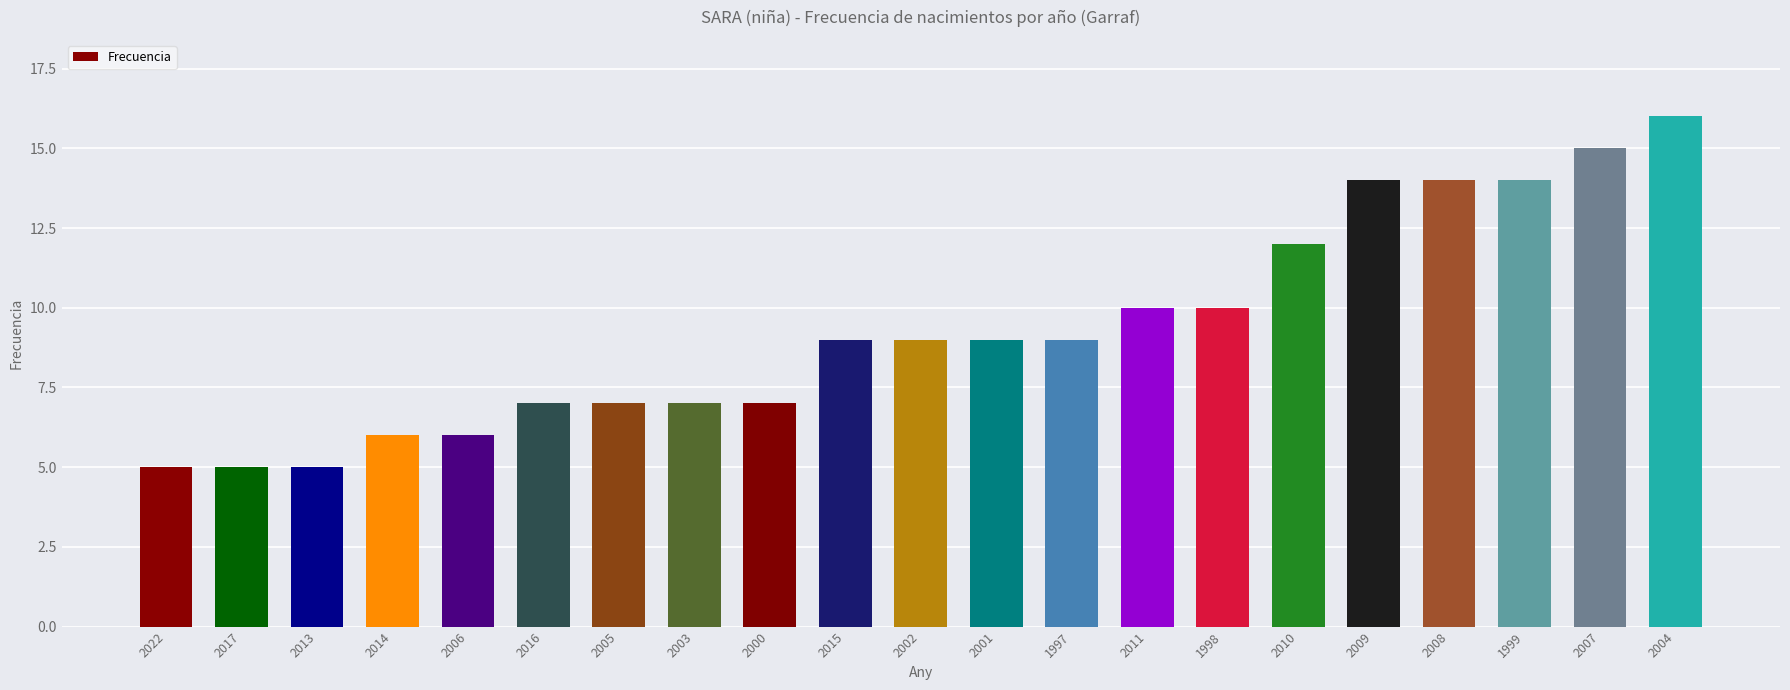

Which category has the highest value across all series?

2004